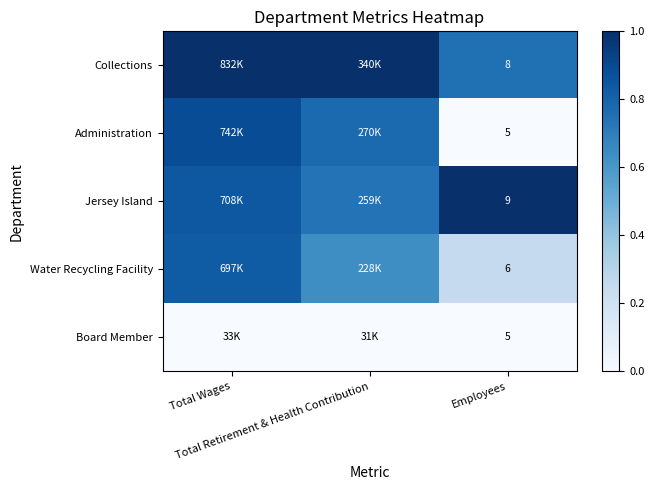

At how many categories does at least one series exceed 0?

3